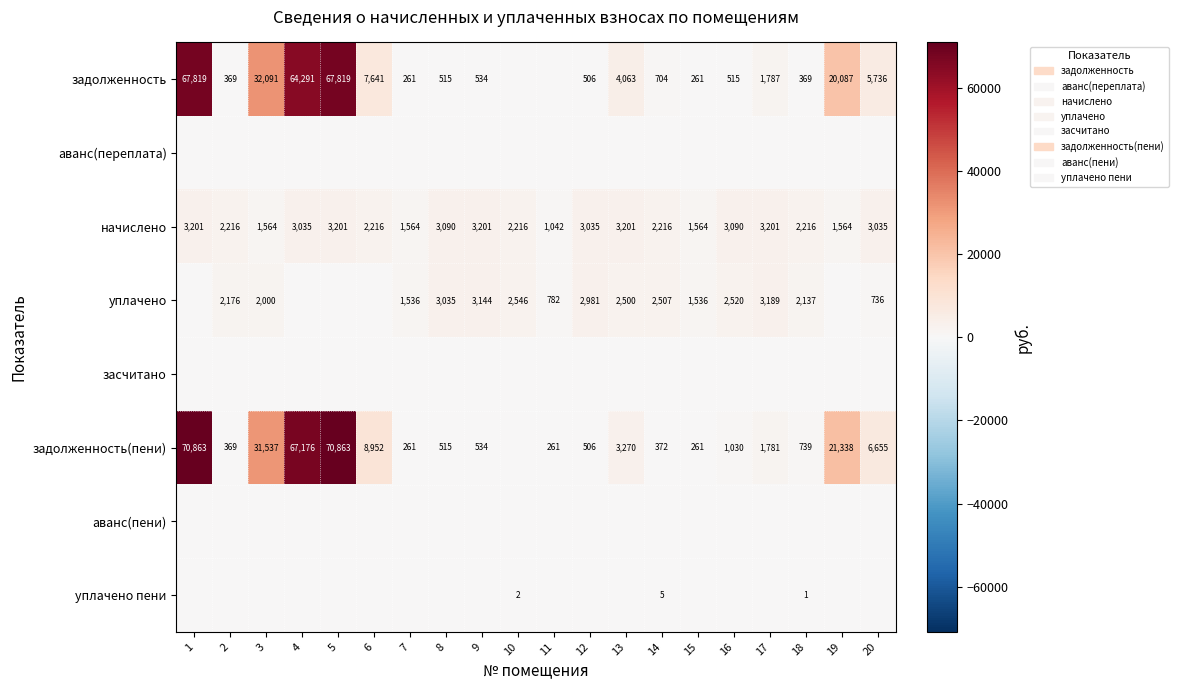

Is the value of уплачено at 2 greater than the value of задолженность at 17?

Yes